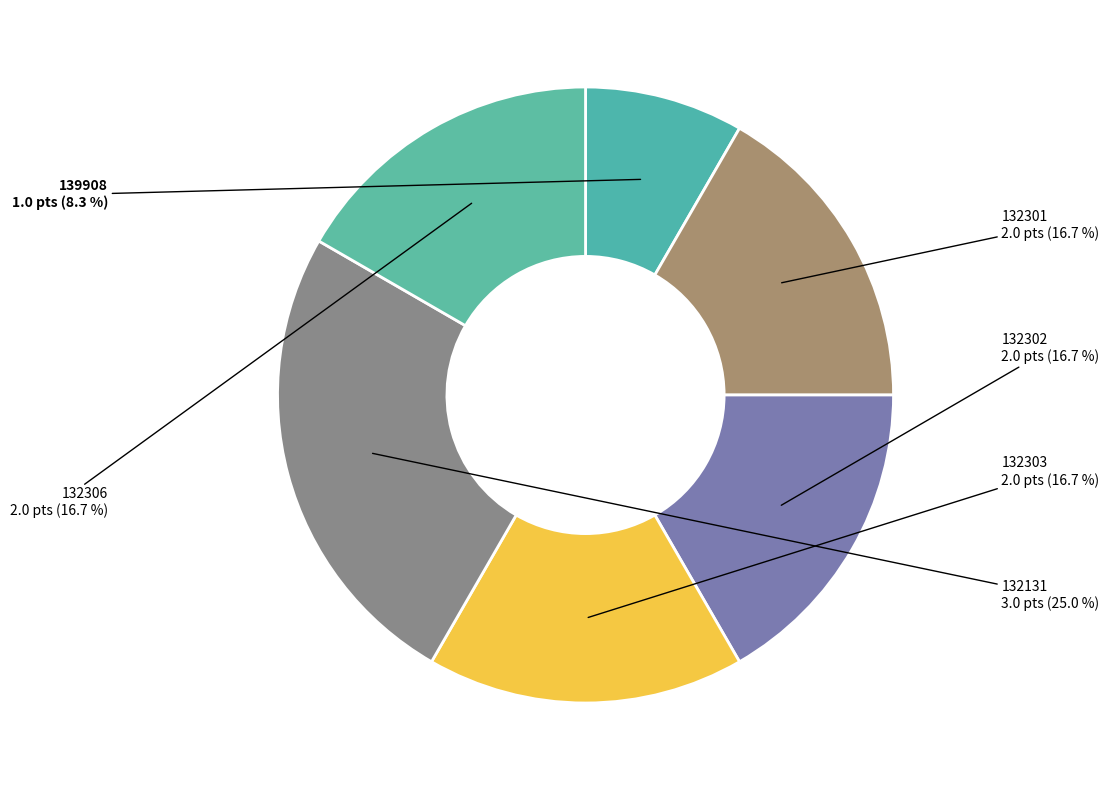

Is 132301 the majority of the pie?

No